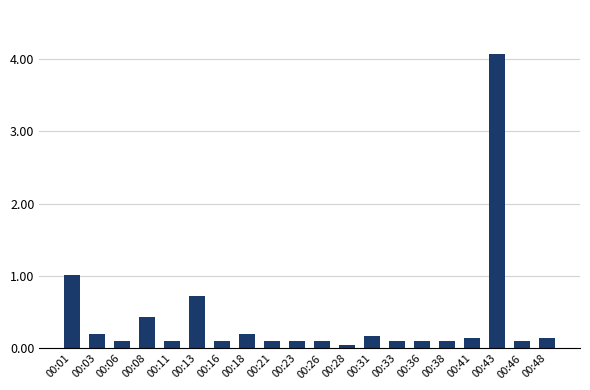

What is the difference between the second highest and second lowest values?

0.9